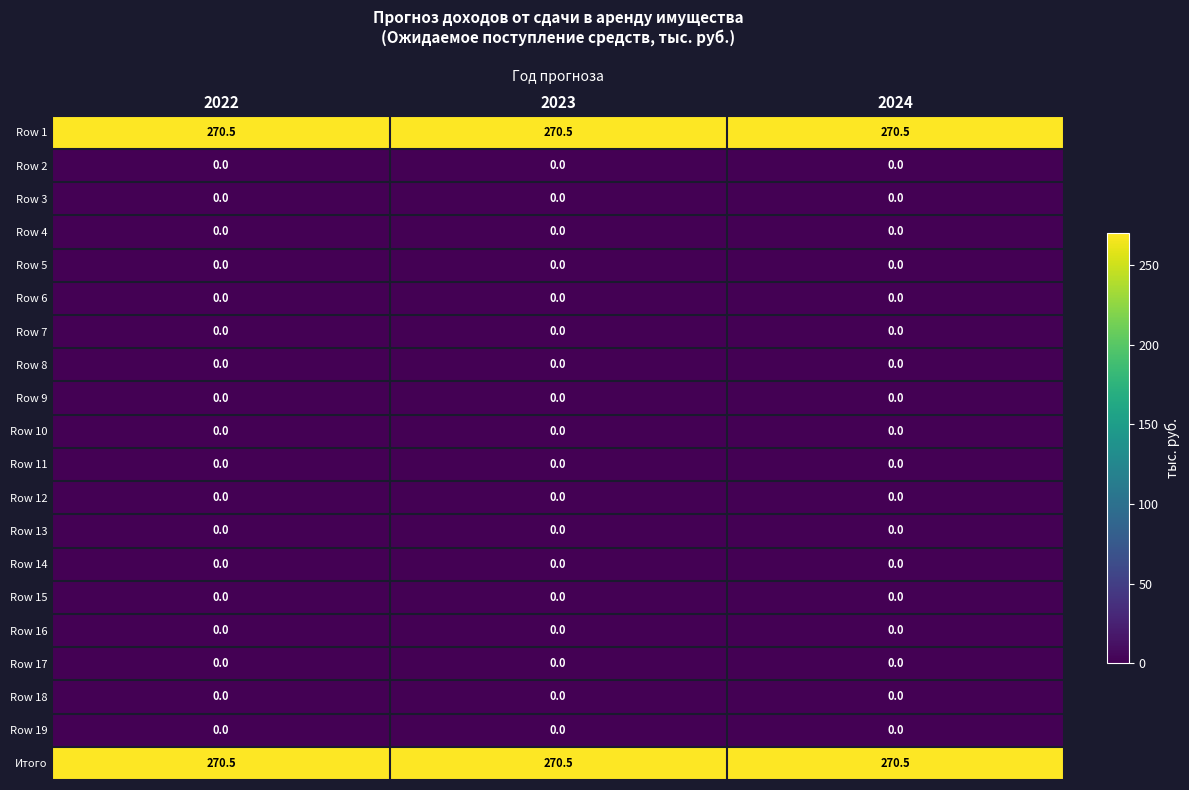

What is the difference between the highest and lowest values at 2022?

270.5